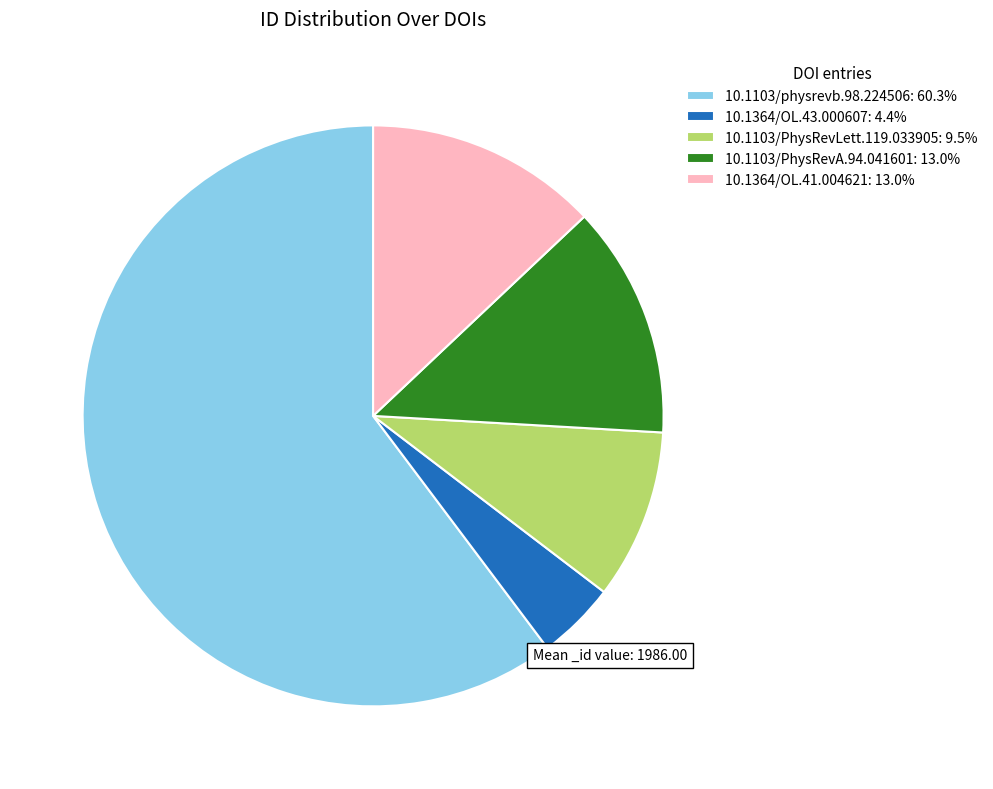

Is there a majority slice in this chart?

Yes